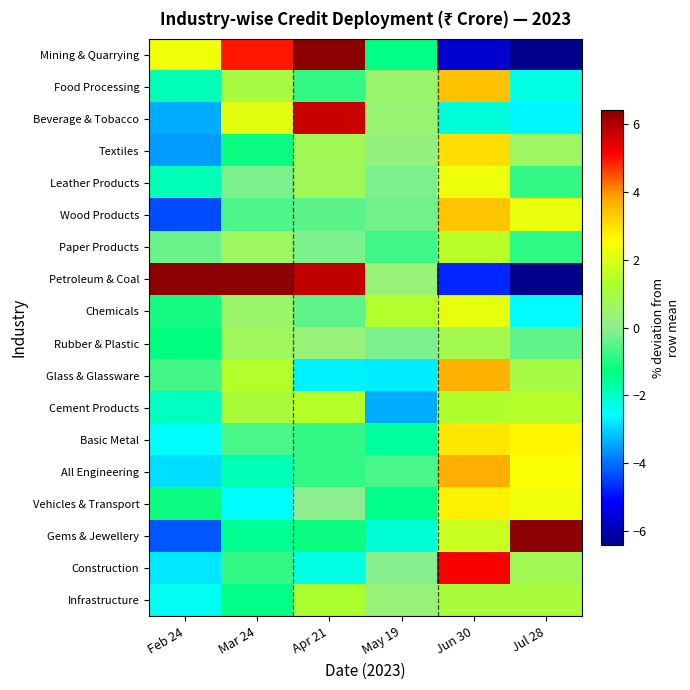

Between Apr 21 and May 19, which series saw the biggest shift?

Mining & Quarrying